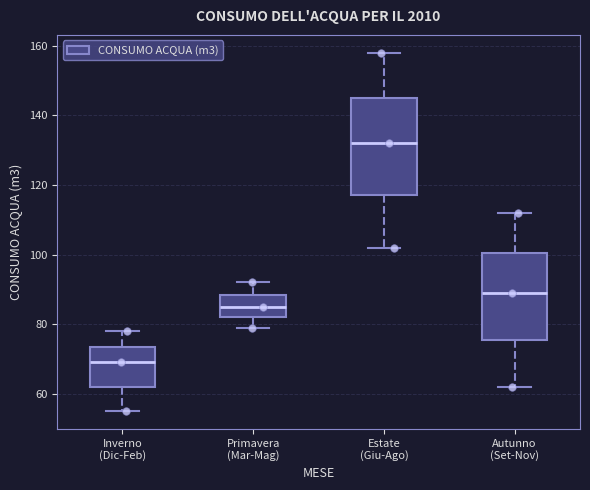

Comparing the boxes themselves (not the whiskers), which one is the tallest?

Estate (Giu-Ago)